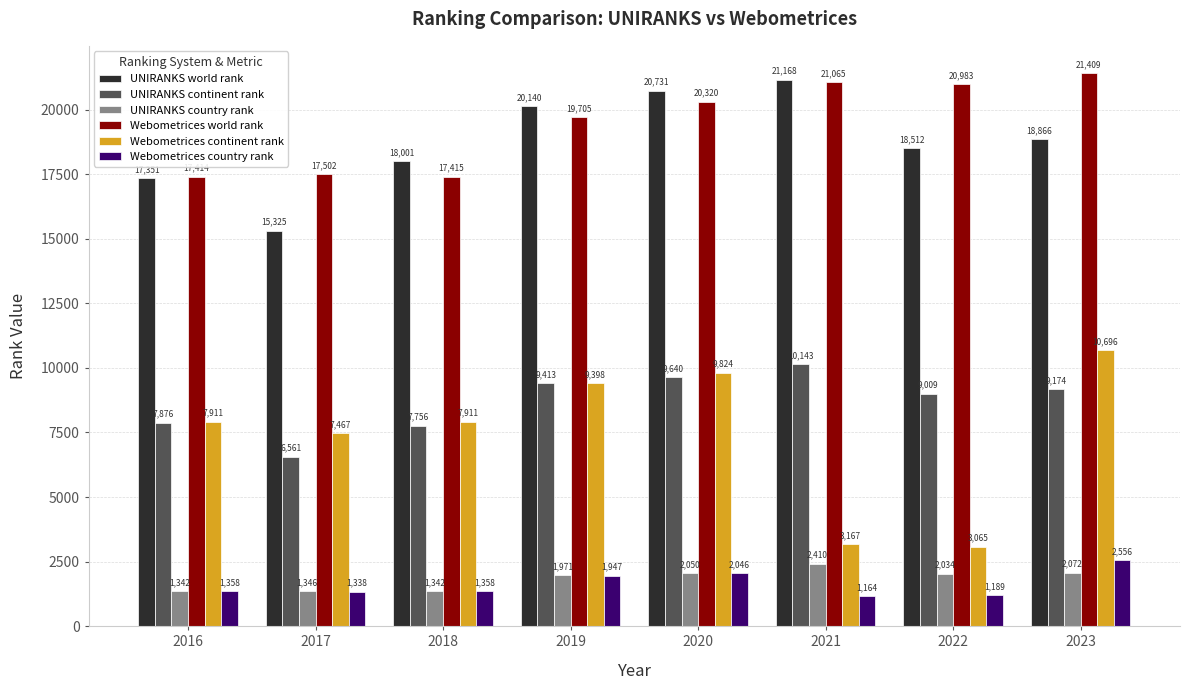

What is the minimum value shown in the chart?

1164